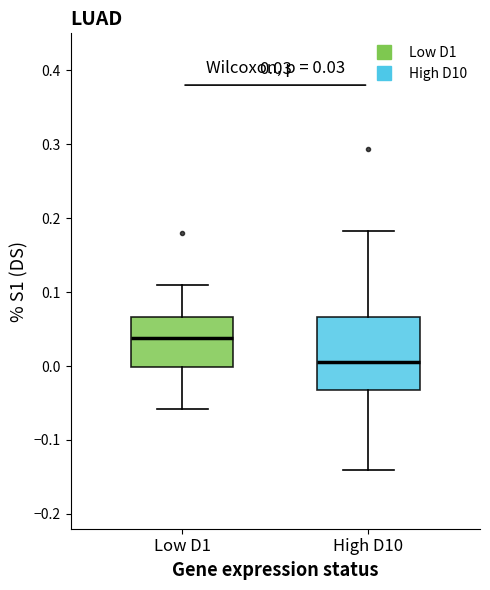

Comparing the boxes themselves (not the whiskers), which one is the tallest?

High D10